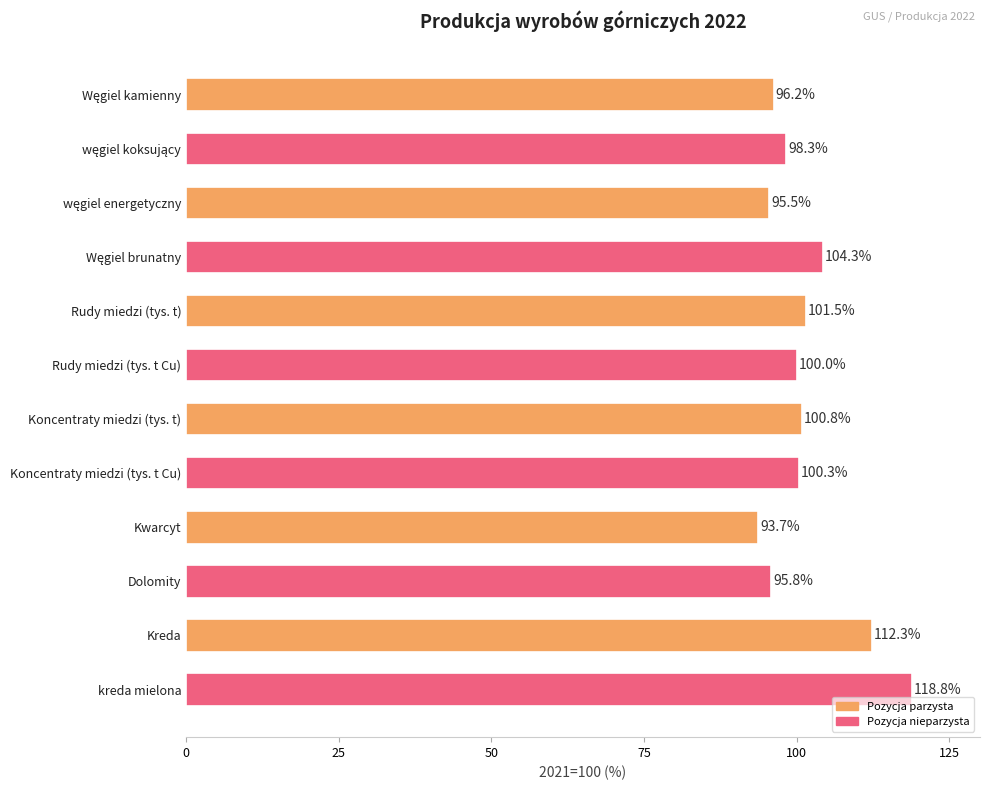

What is the greatest value displayed?

118.8